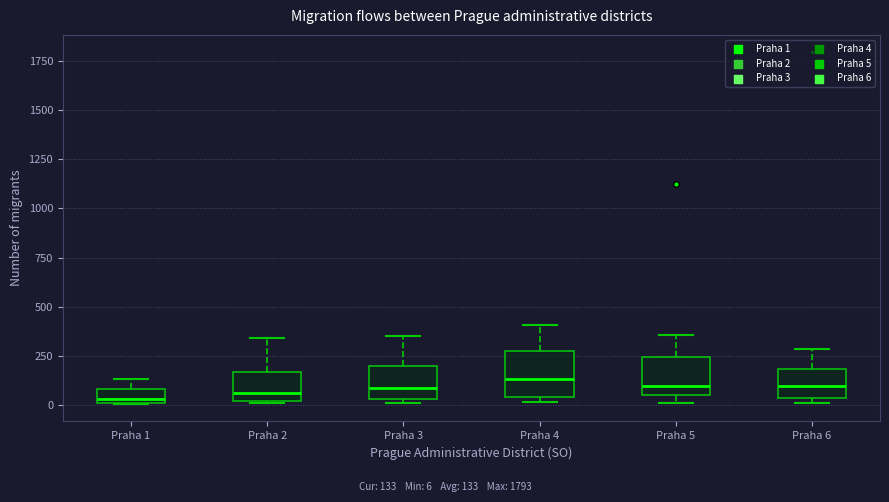

Where is the upper edge of the box for Praha 5 on the y-axis? The values are not printed on the chart, so give them approximately, as read against the axis.

250